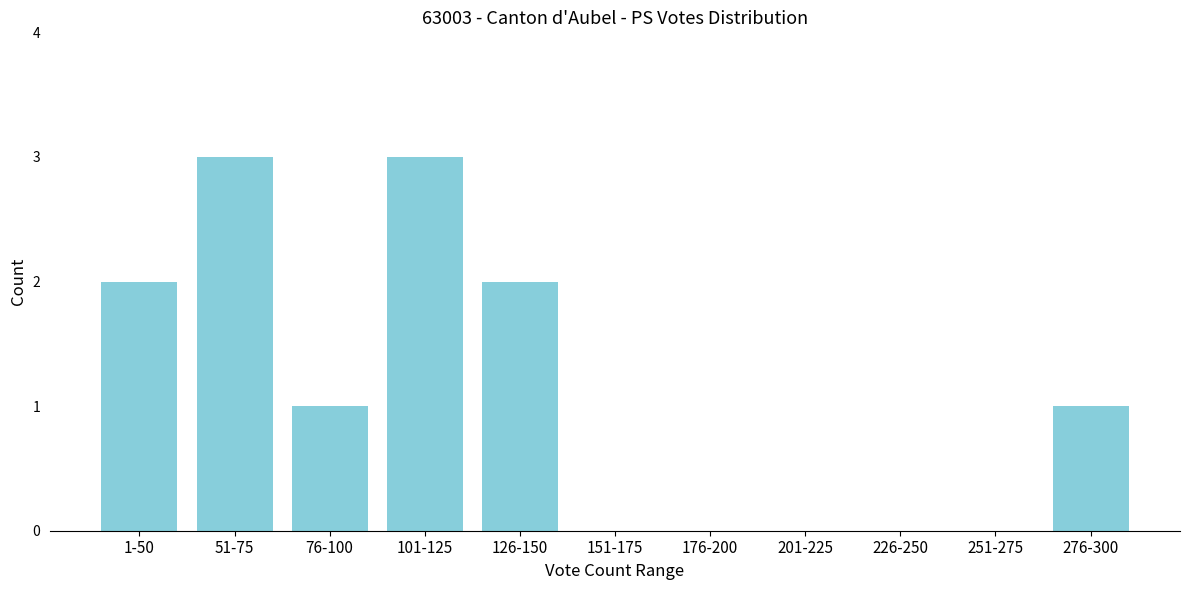

Reading right to left, extract all data points from this chart.

276-300=1	251-275=0	226-250=0	201-225=0	176-200=0	151-175=0	126-150=2	101-125=3	76-100=1	51-75=3	1-50=2